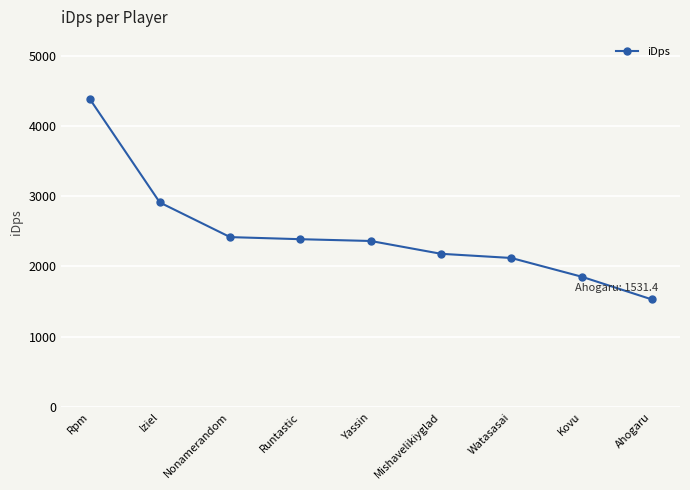

How many lines are shown in the chart?

1